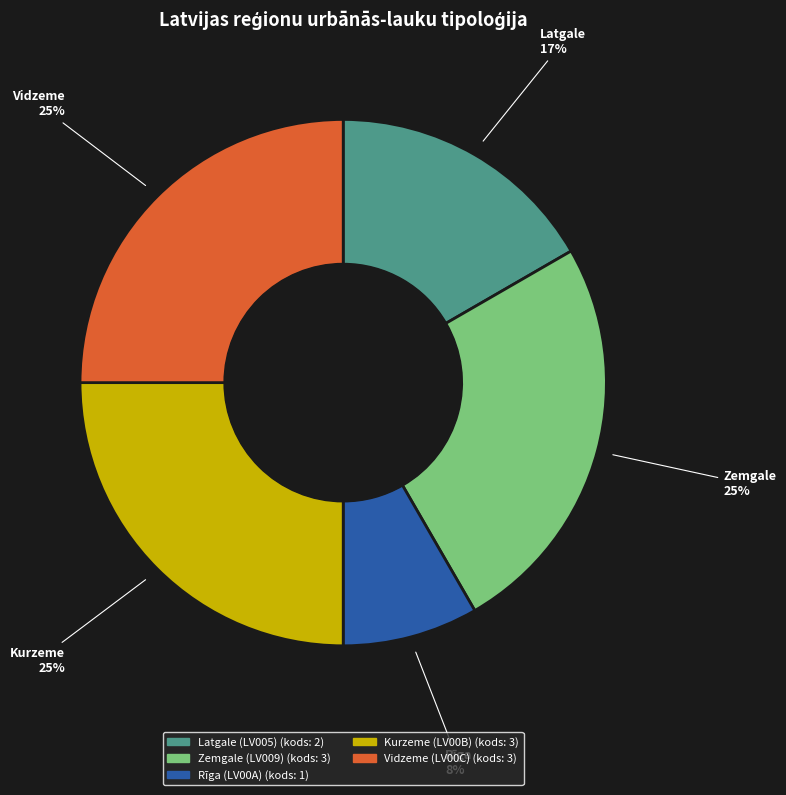

To the nearest percent, what is the average slice percentage?

20%